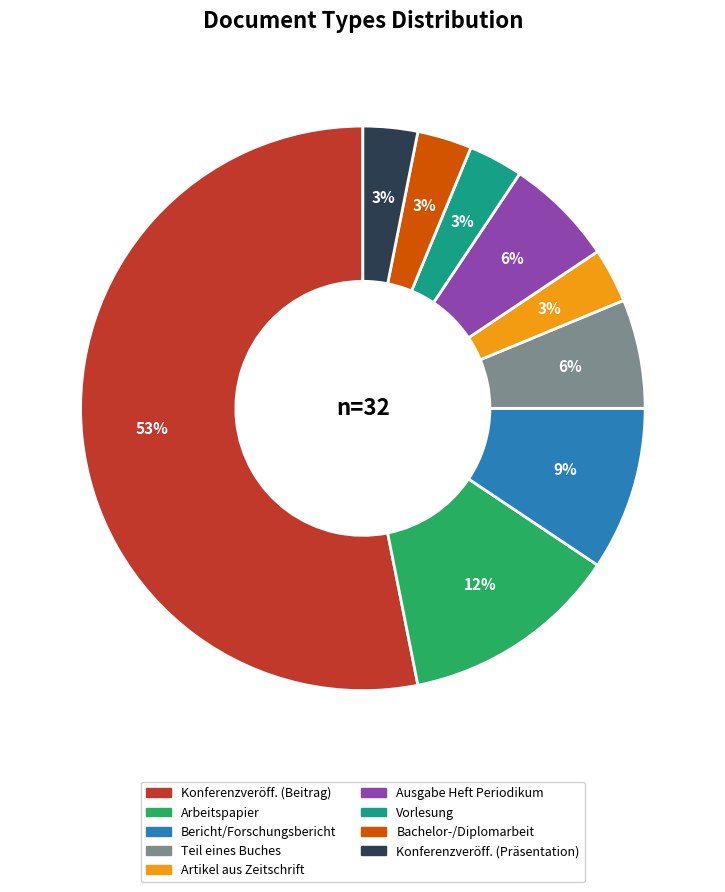

To the nearest percent, what is the average slice percentage?

11%